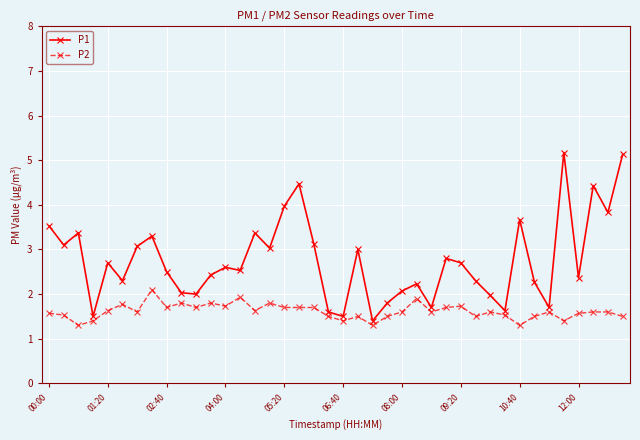

Which series has the largest range (max minus min)?

P1